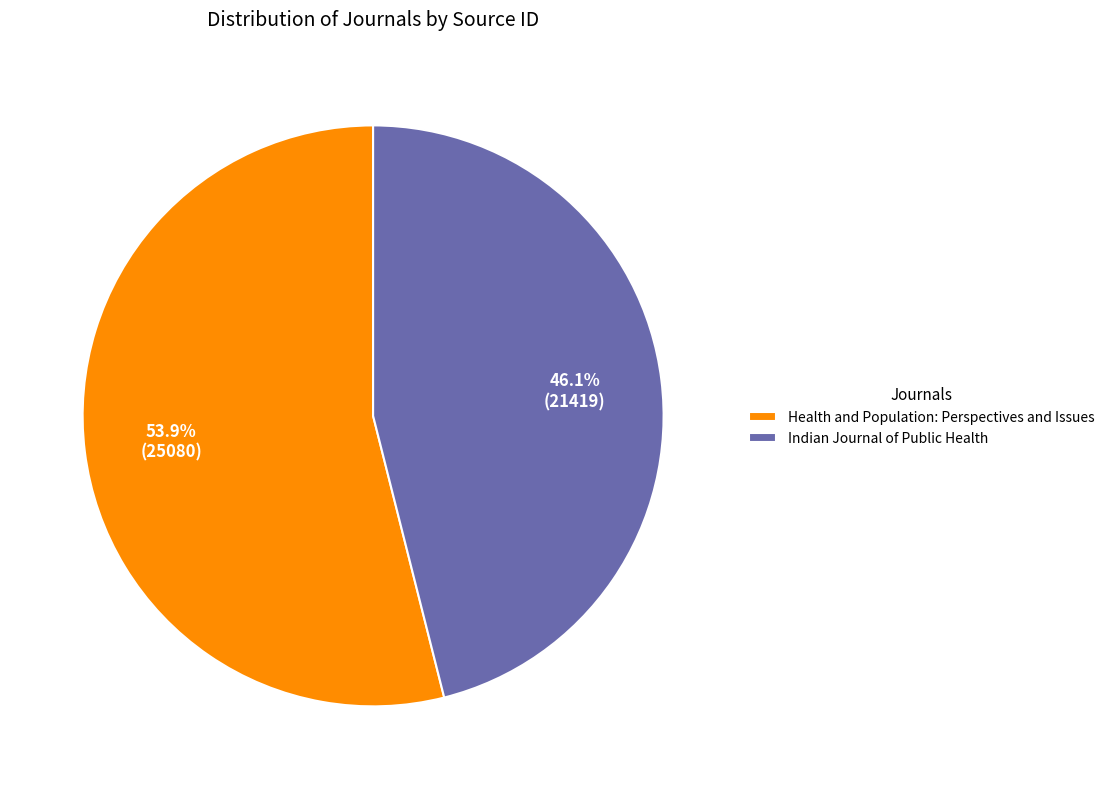

How many segments does this pie chart have?

2